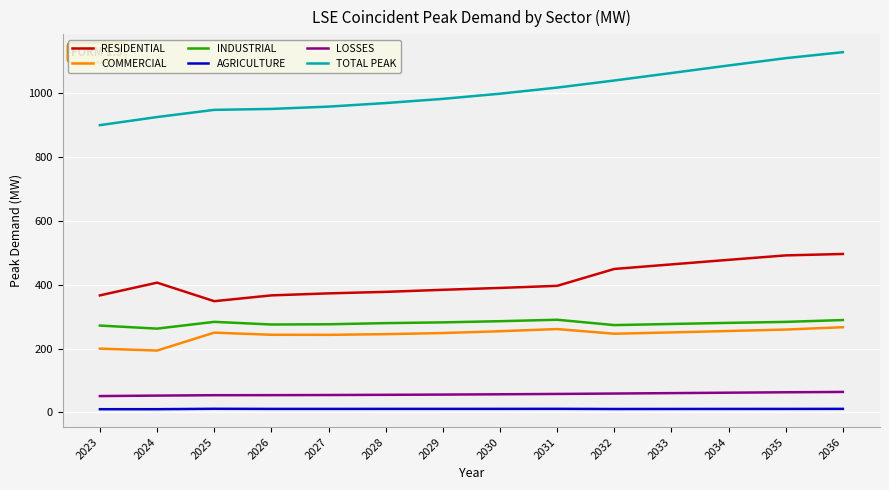

What is the sum of the TOTAL PEAK values at 2034 and 2027?

2046.3